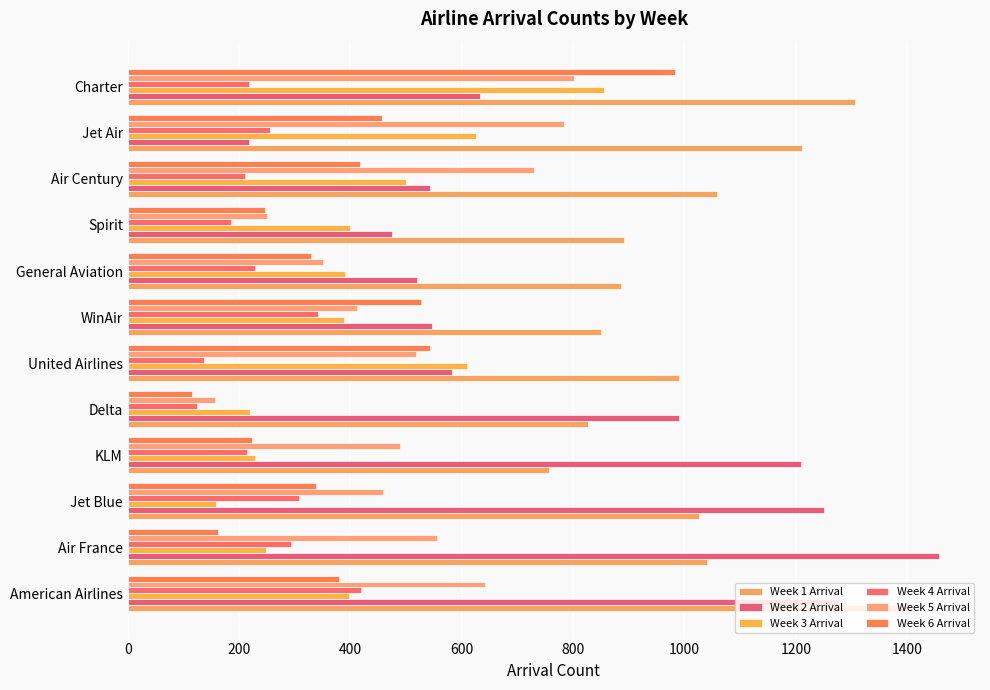

Count the number of data series in this chart.

6